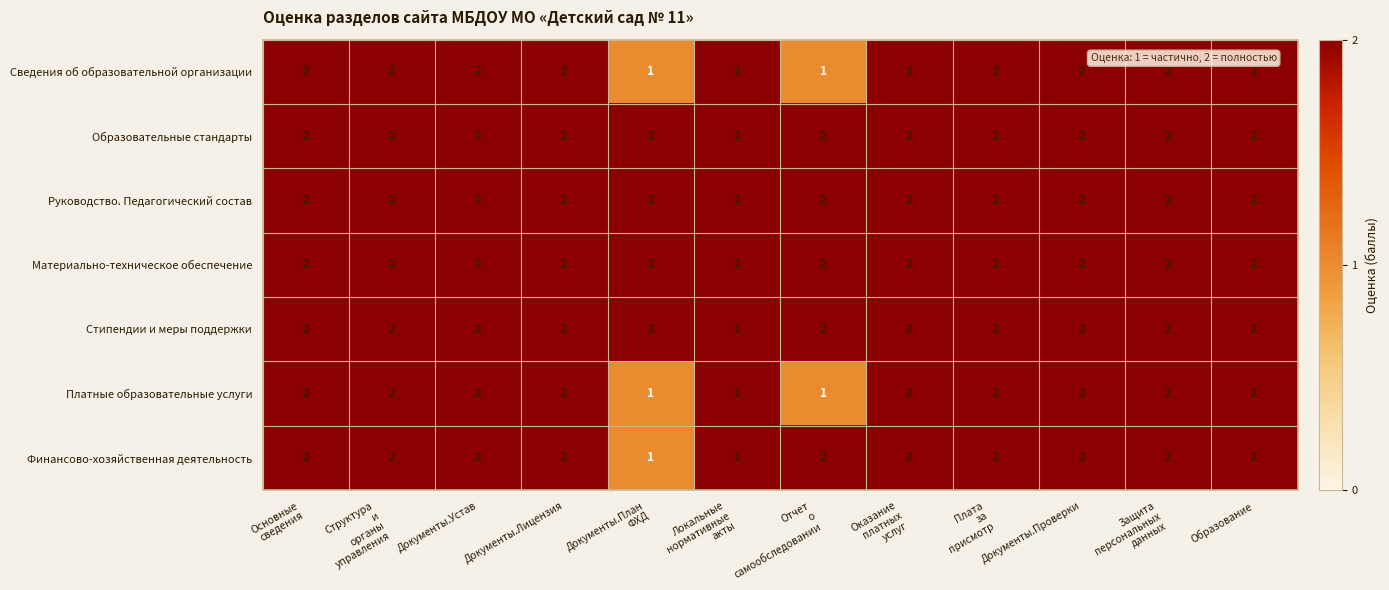

What is the sum of all Руководство. Педагогический состав values?

24